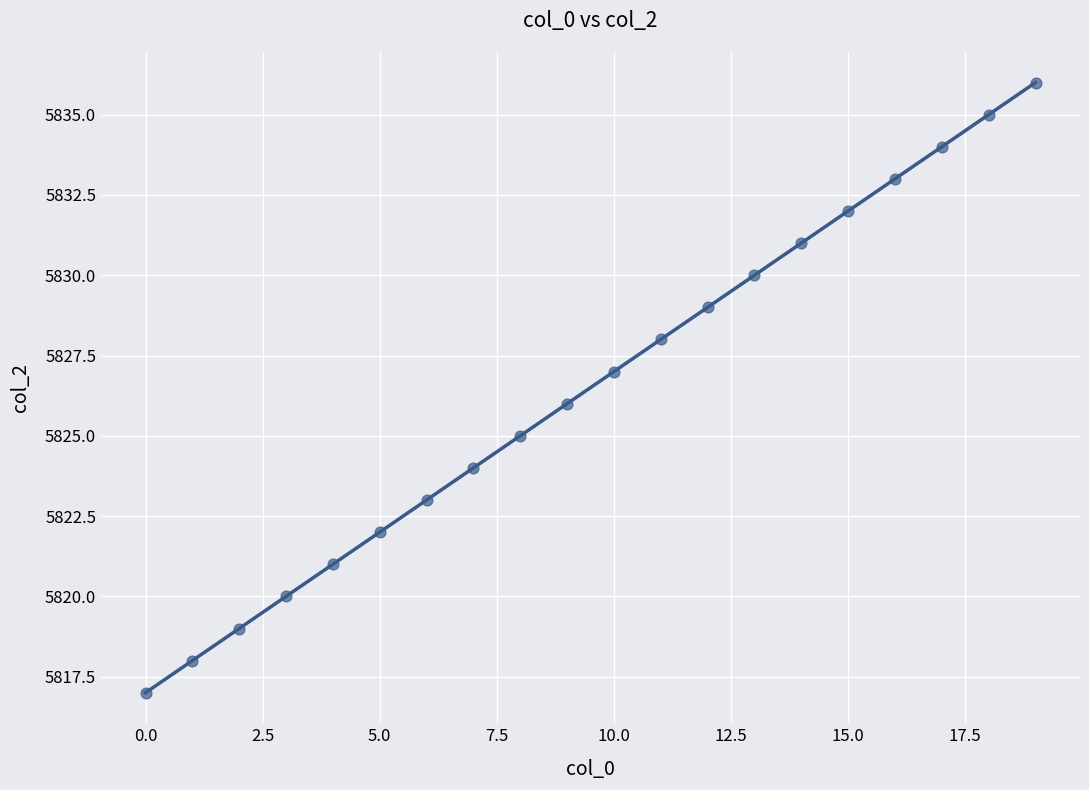

What is the range of Y values (max minus min)?

19